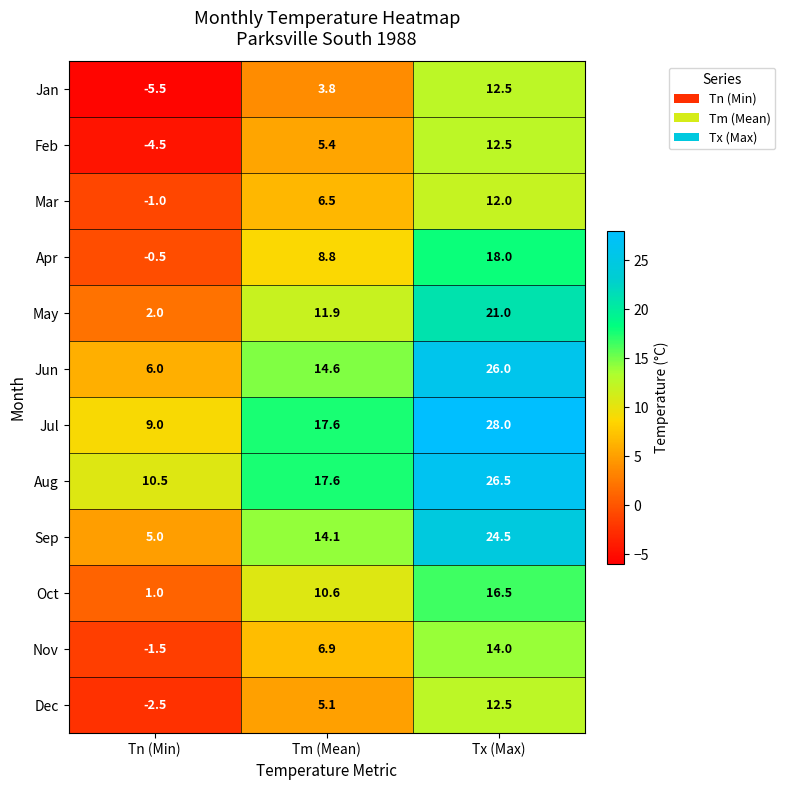

How many data points in Dec are less than 5?

1